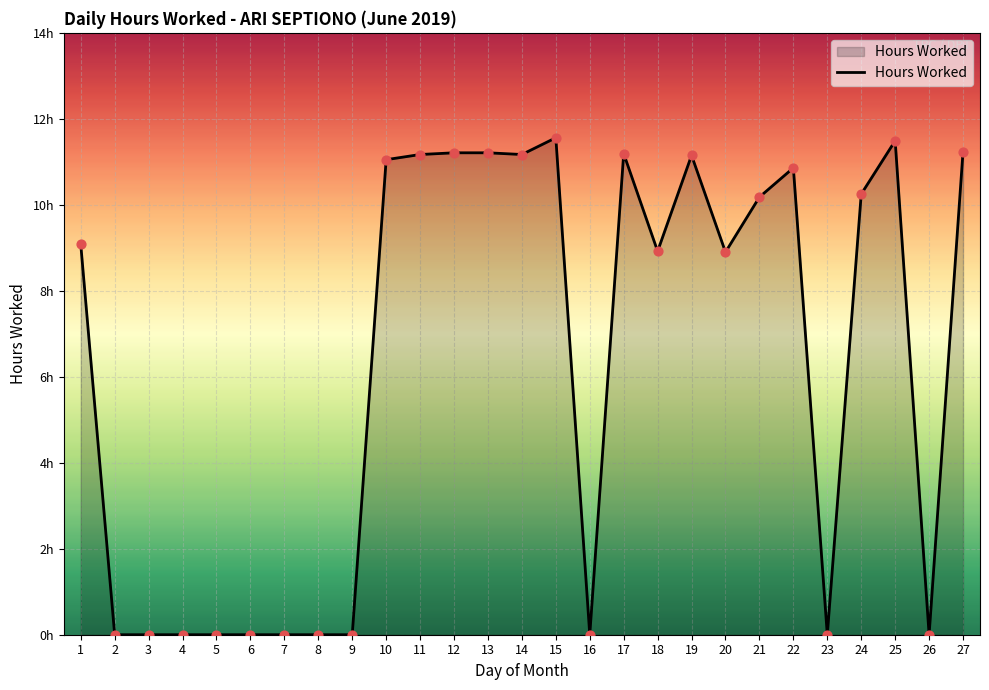

Is this an area chart (filled region under the line)?

Yes